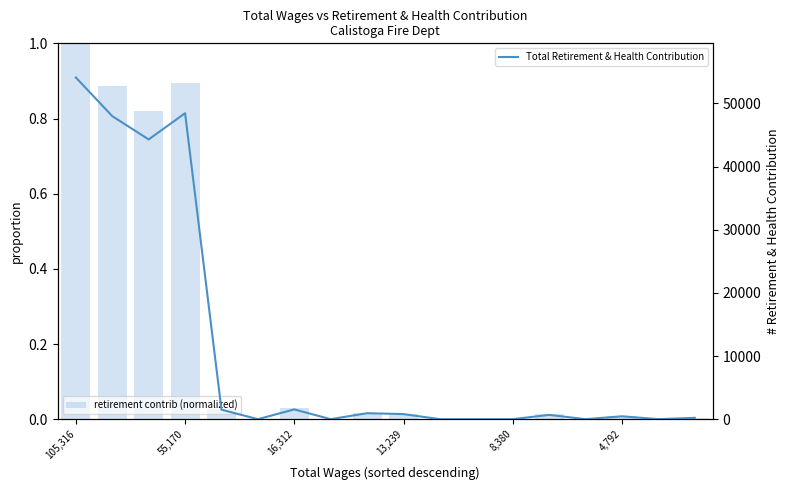

Is the value of Total Retirement & Health Contribution at 13,239 greater than the value of retirement contrib (normalized) at 13?

Yes